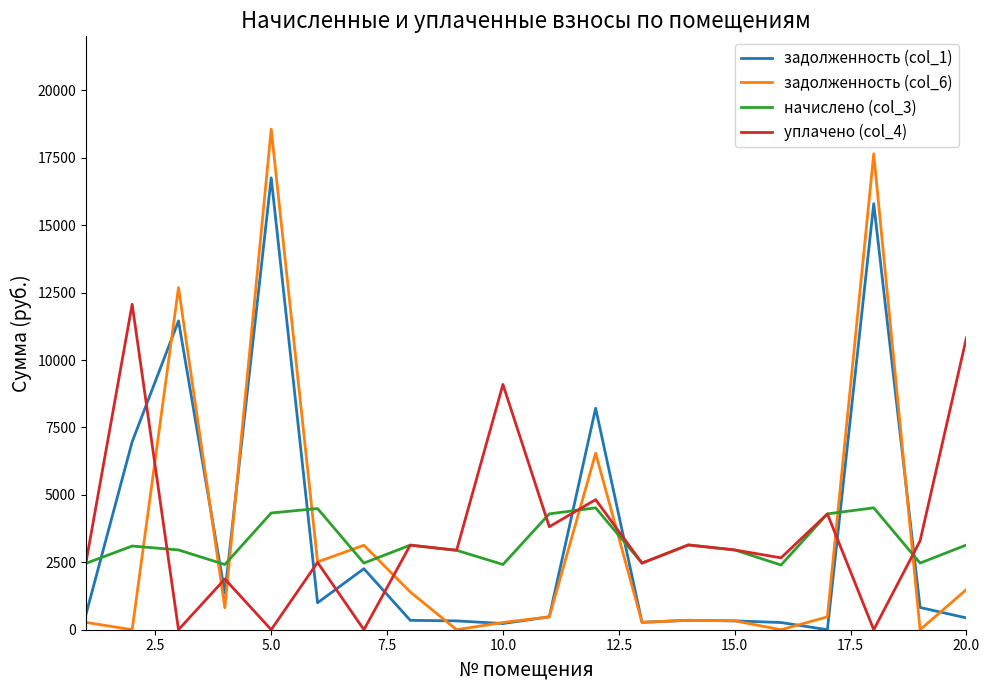

Which series has the largest range (max minus min)?

задолженность (col_6)